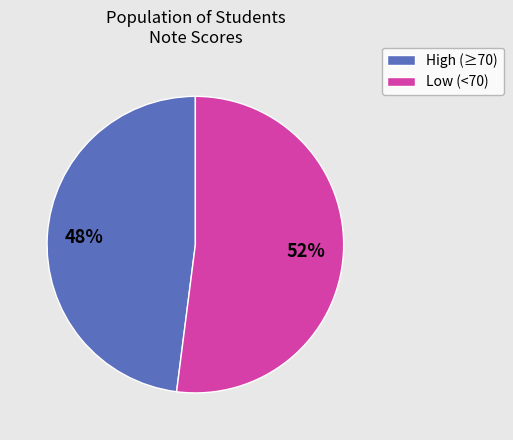

Is there any slice that represents more than half of the pie?

Yes